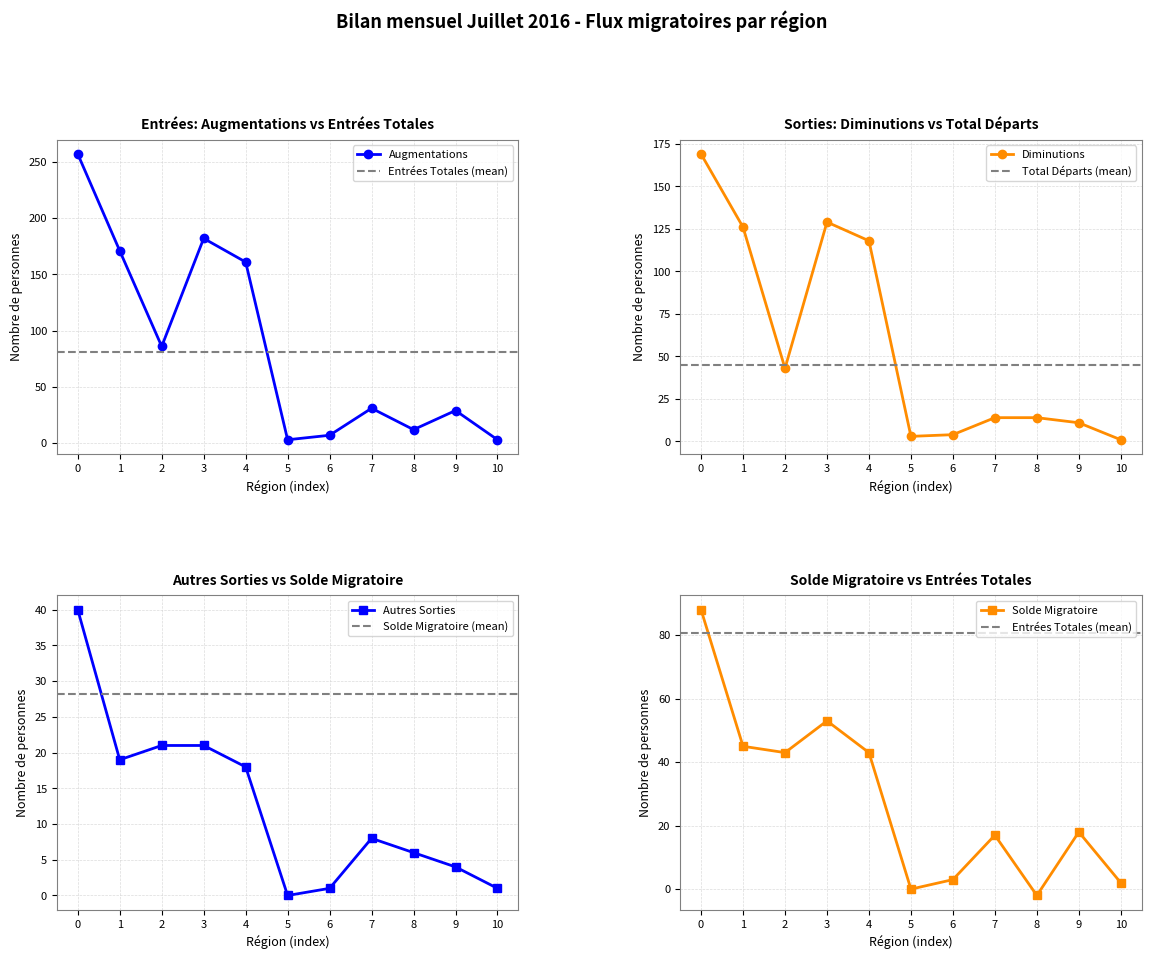

What is the value of the Augmentations (col_1) point at the 1st from the left?

257